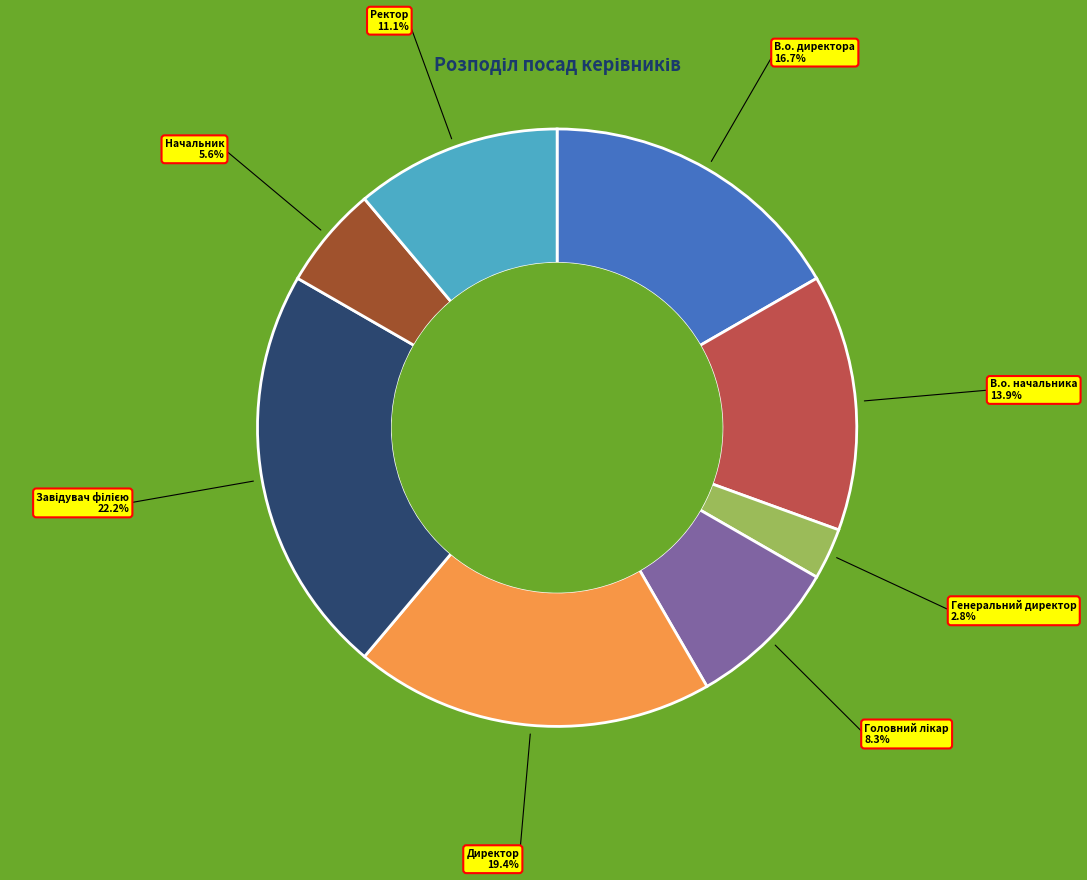

Combined, do Директор and В.о. начальника account for over 50%?

No